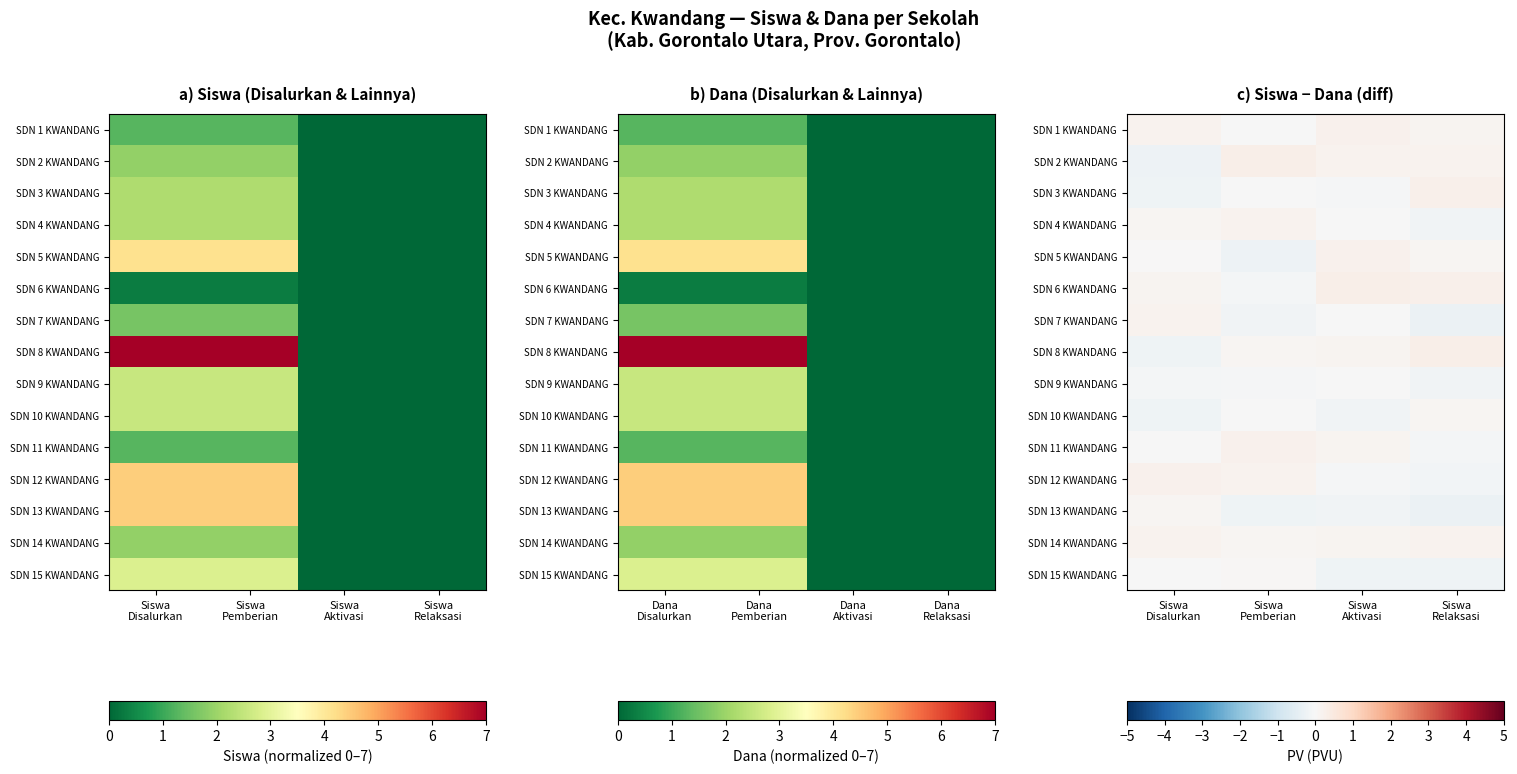

What is the difference between the highest and lowest values at Siswa
Relaksasi?

0.6